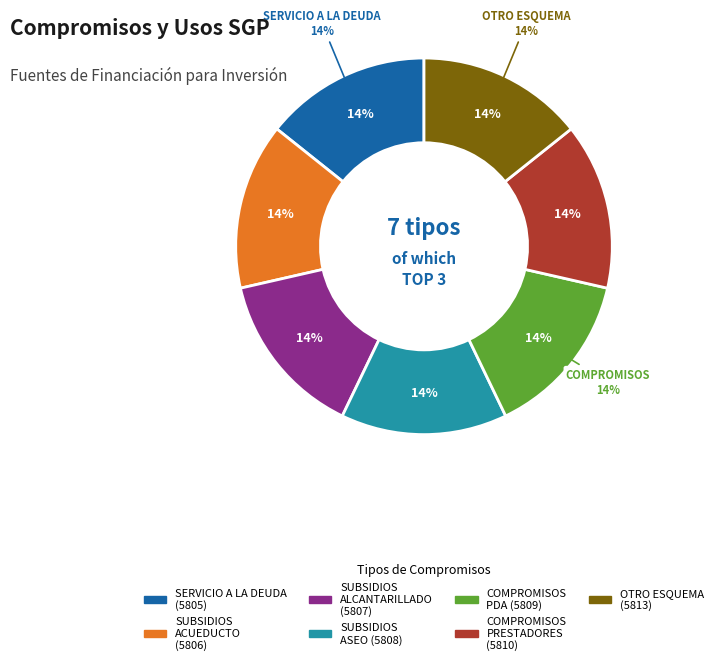

Which category has the biggest portion of the pie?

COMPROMISOS CON OTRO ESQUEMA DE INVERSIÓN